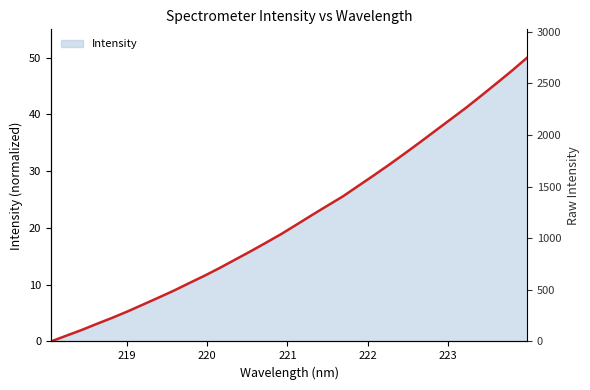

Rank the categories by value from lowest to highest.

218.0596, 218.2508, 218.442, 218.6332, 218.8244, 219.0156, 219.2067, 219.3979, 219.589, 219.7801, 219.9712, 220.1623, 220.3533, 220.5444, 220.7354, 220.9264, 221.1174, 221.3083, 221.4993, 221.6902, 221.8812, 222.0721, 222.263, 222.4538, 222.6447, 222.8355, 223.0264, 223.2172, 223.408, 223.5987, 223.7895, 223.9802